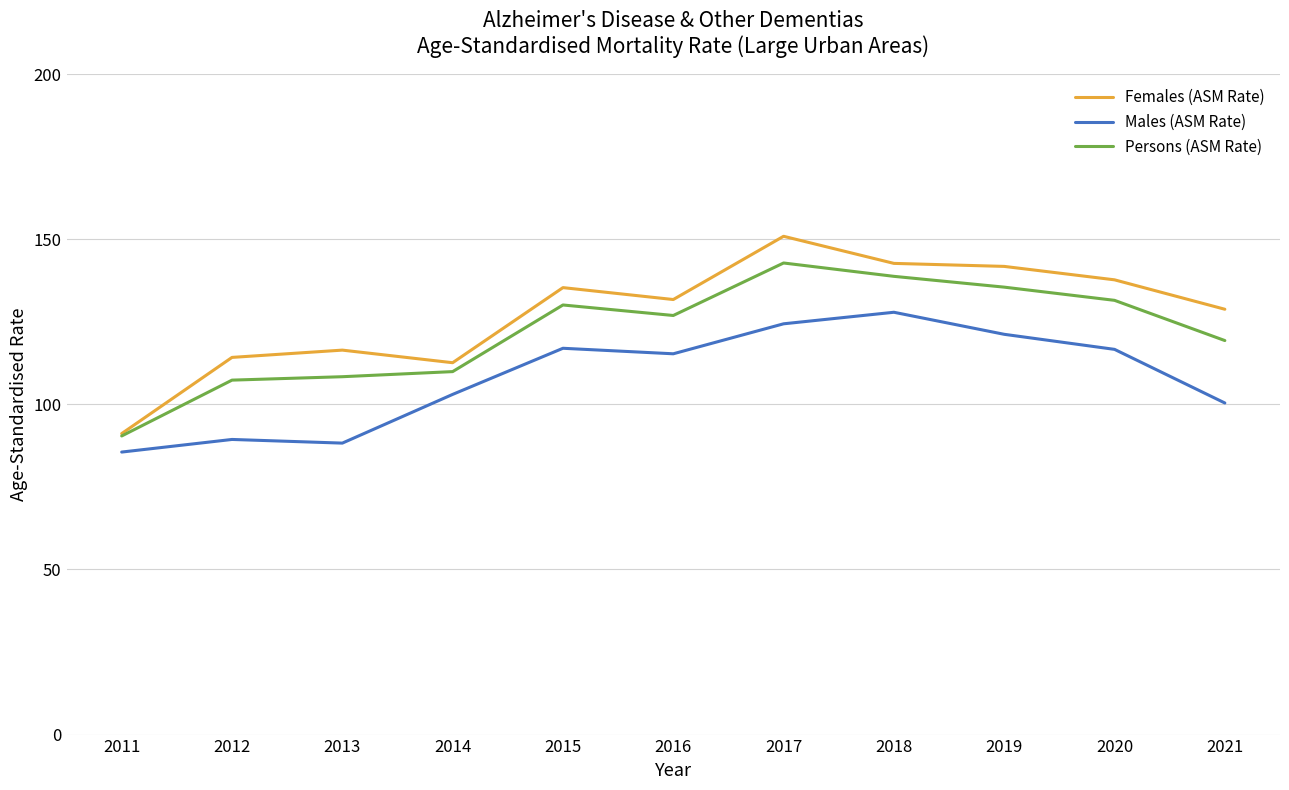

At which label is Females (ASM Rate) closest to 120?

2013